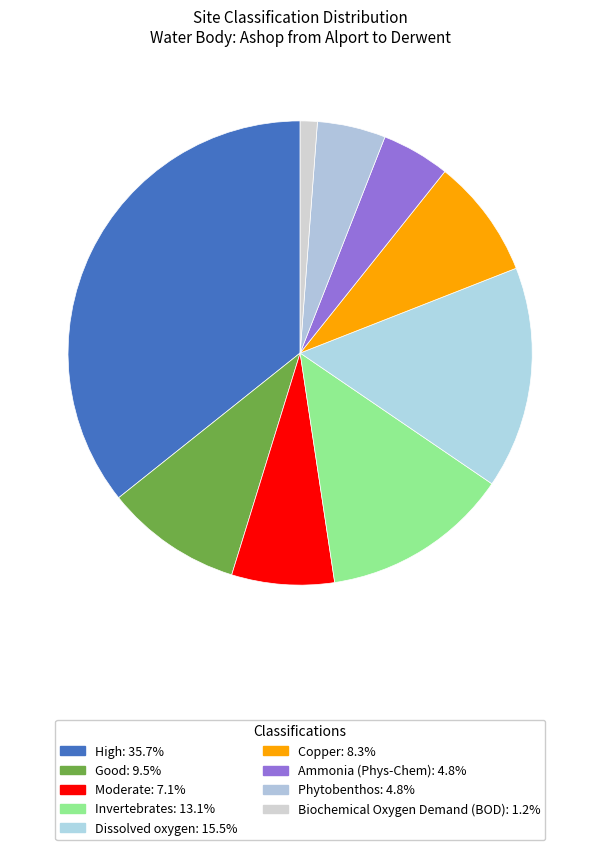

How many slices are in this pie chart?

9